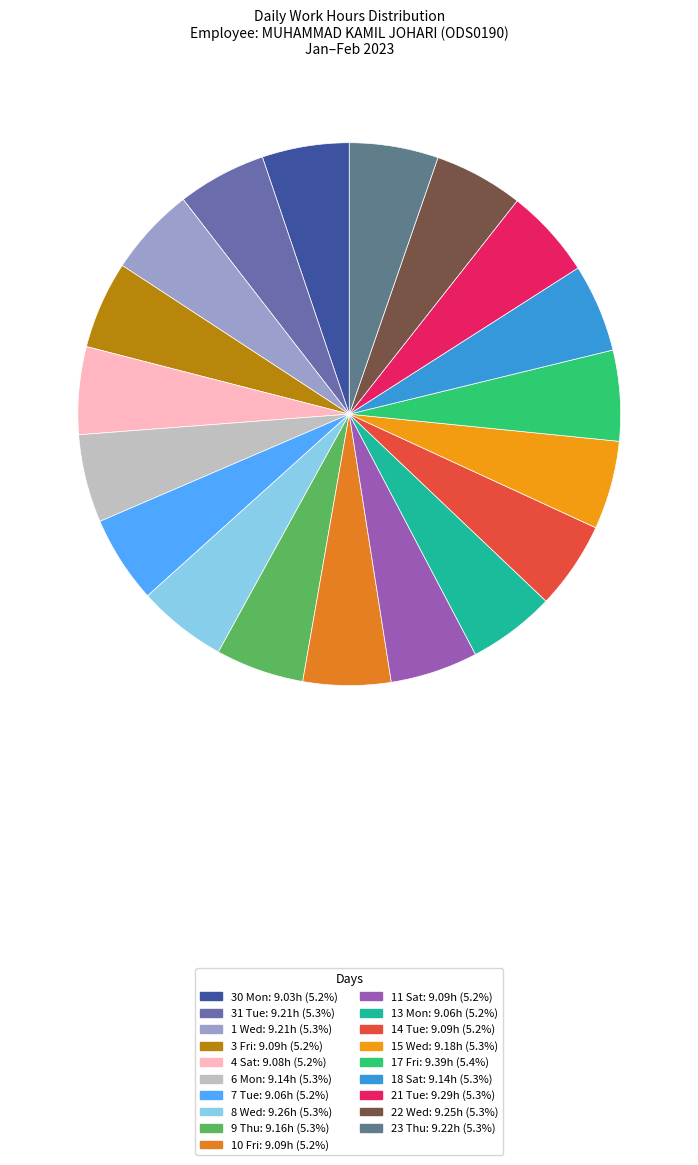

Approximately how many times larger is the value at 13 Mon compared to 8 Wed?

1.0